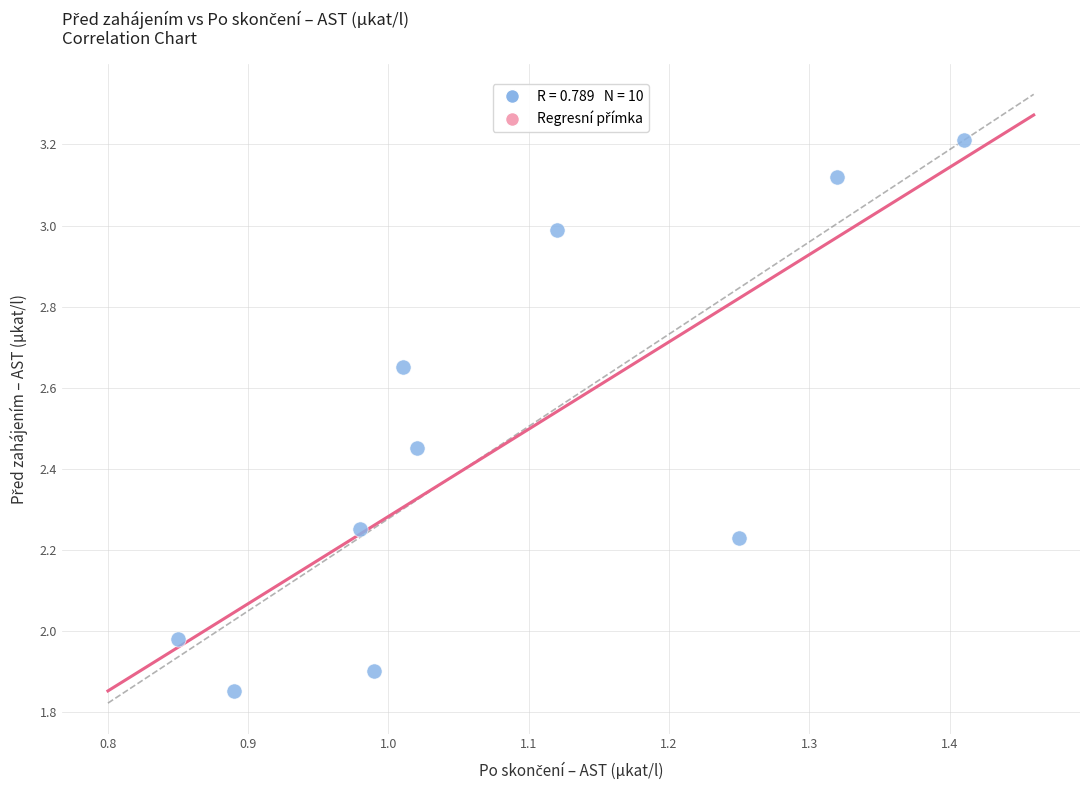

What is the range of Y values (max minus min)?

1.4